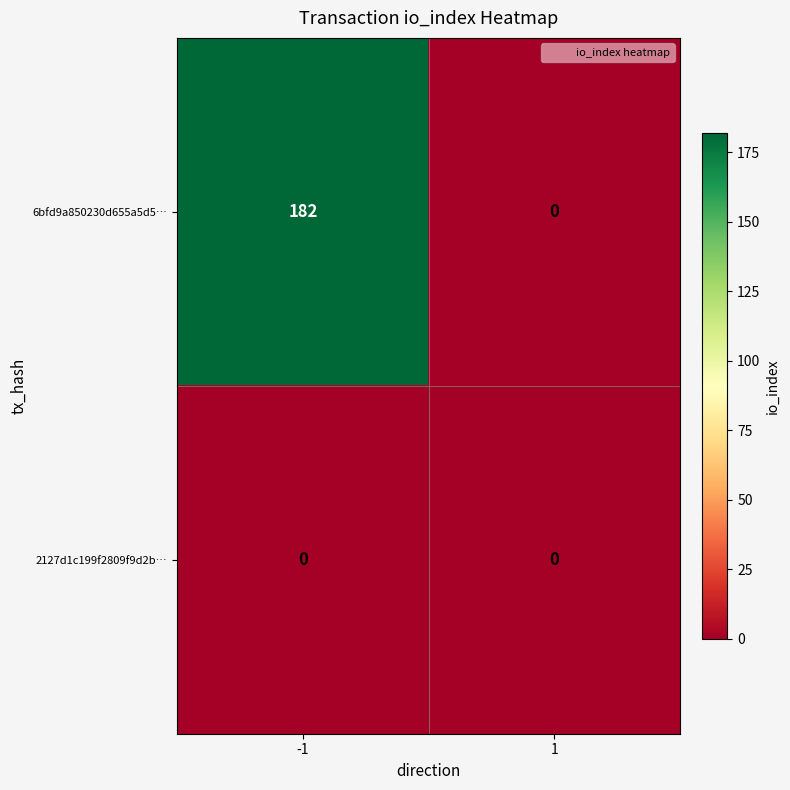

Rank the series by their average value, from highest to lowest.

6bfd9a850230d655a5d5…, 2127d1c199f2809f9d2b…